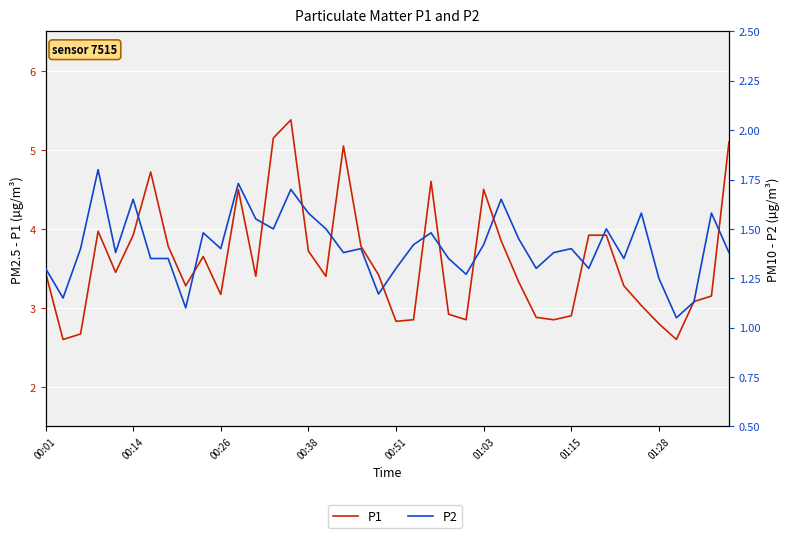

Reading left to right, list all the values displayed in this chart.

P1: 3.5	2.6	2.7	4.0	3.5	3.9	4.7	3.8	3.3	3.6	3.2	4.5	3.4	5.2	5.4	3.7	3.4	5.0	3.8	3.4	2.8	2.9	4.6	2.9	2.9	4.5	3.9	3.3	2.9	2.9	2.9	3.9	3.9	3.3	3.0	2.8	2.6	3.1	3.1	5.1
P2: 1.3	1.1	1.4	1.8	1.4	1.6	1.4	1.4	1.1	1.5	1.4	1.7	1.6	1.5	1.7	1.6	1.5	1.4	1.4	1.2	1.3	1.4	1.5	1.4	1.3	1.4	1.6	1.4	1.3	1.4	1.4	1.3	1.5	1.4	1.6	1.2	1.1	1.1	1.6	1.4